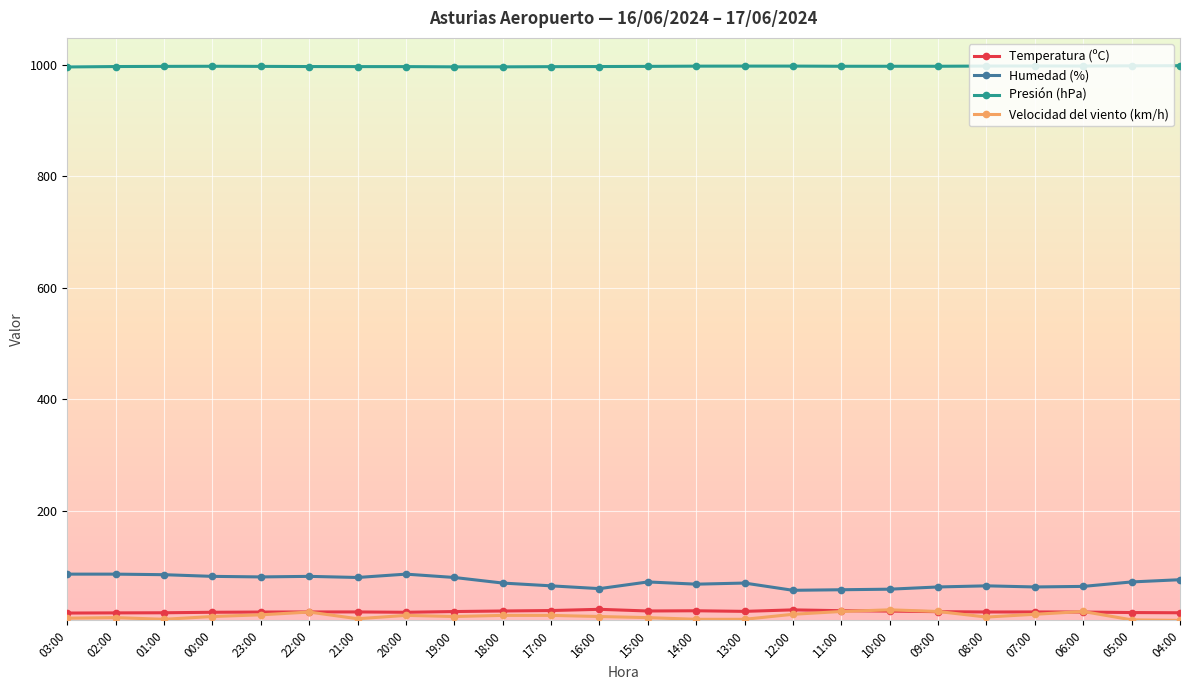

Does the chart display data point markers on the line(s)?

Yes